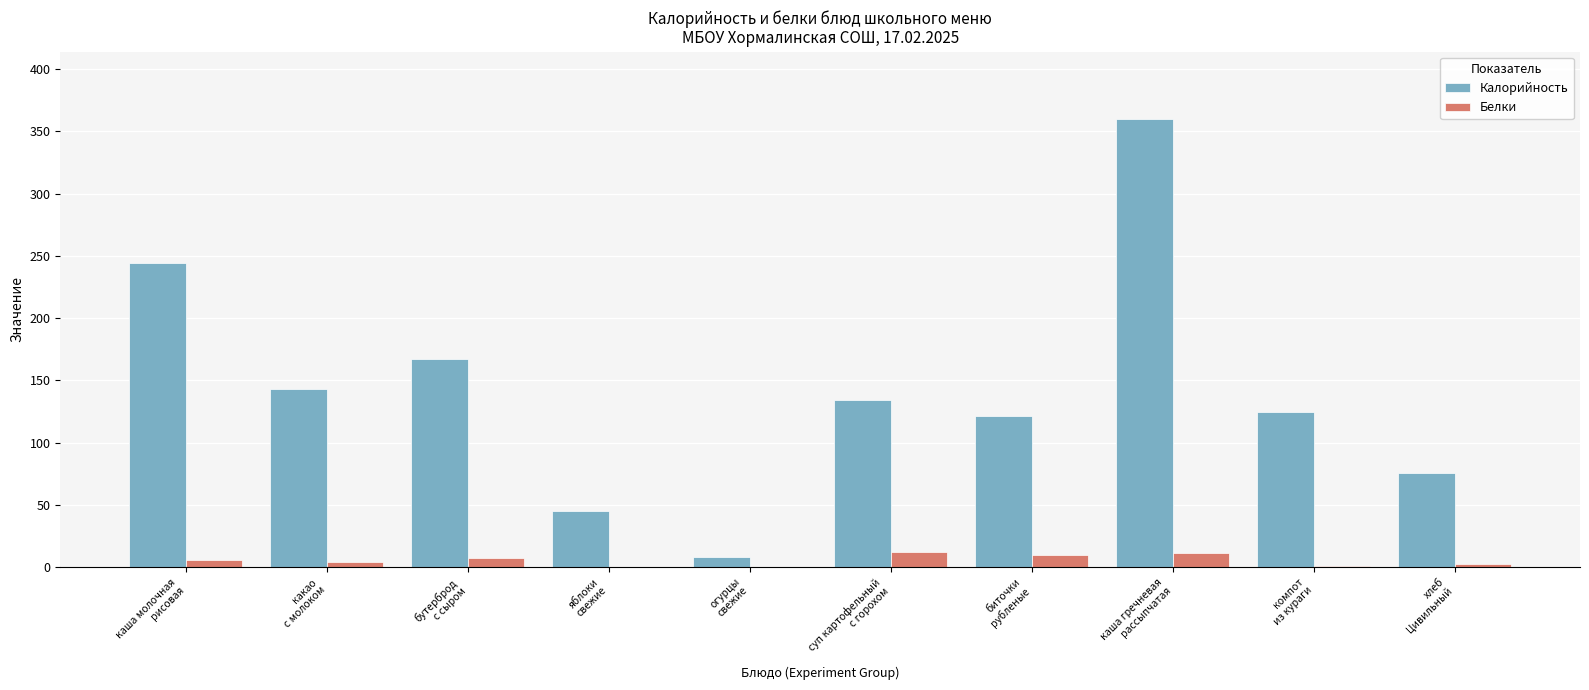

How many data points in Калорийность are above 134?

5